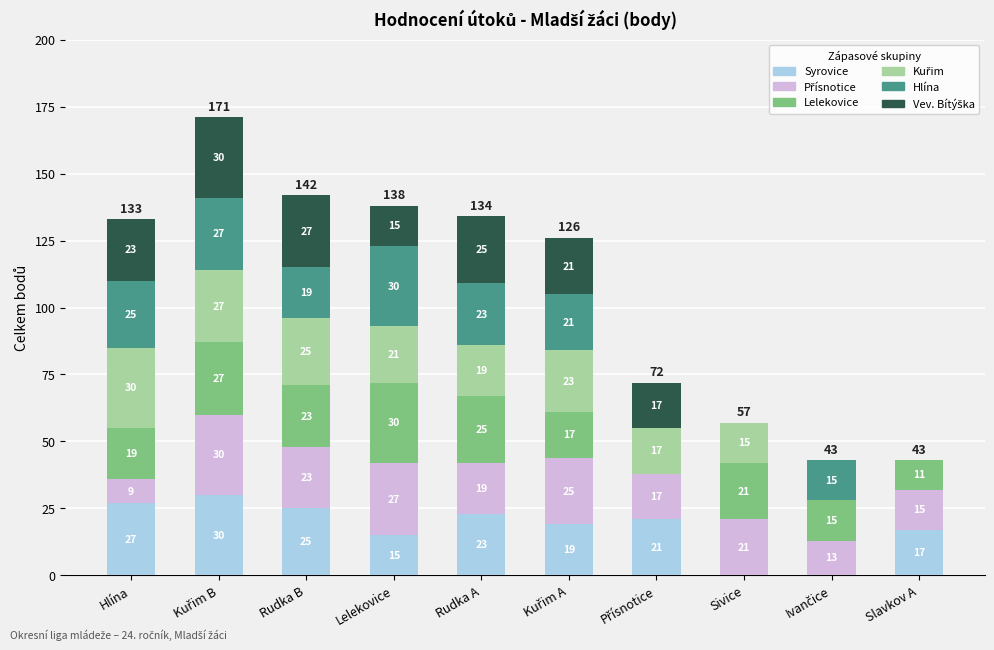

What is the sum of all Syrovice values?

177